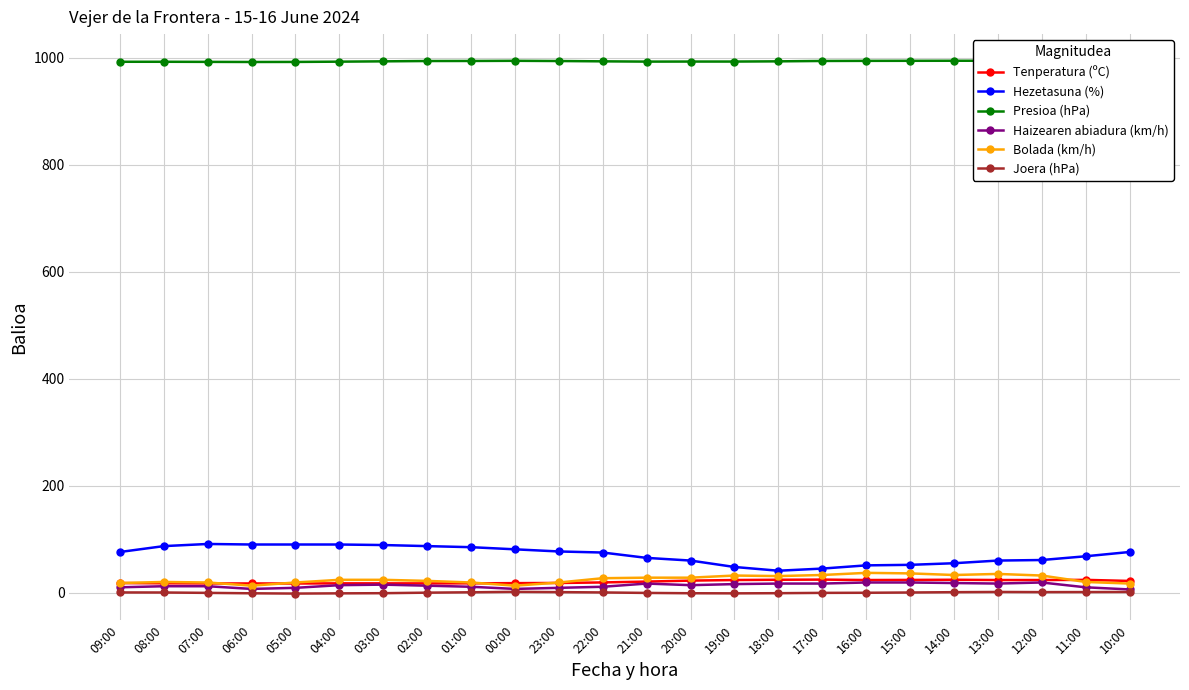

What is the total value across all series at 16:00?

1124.5